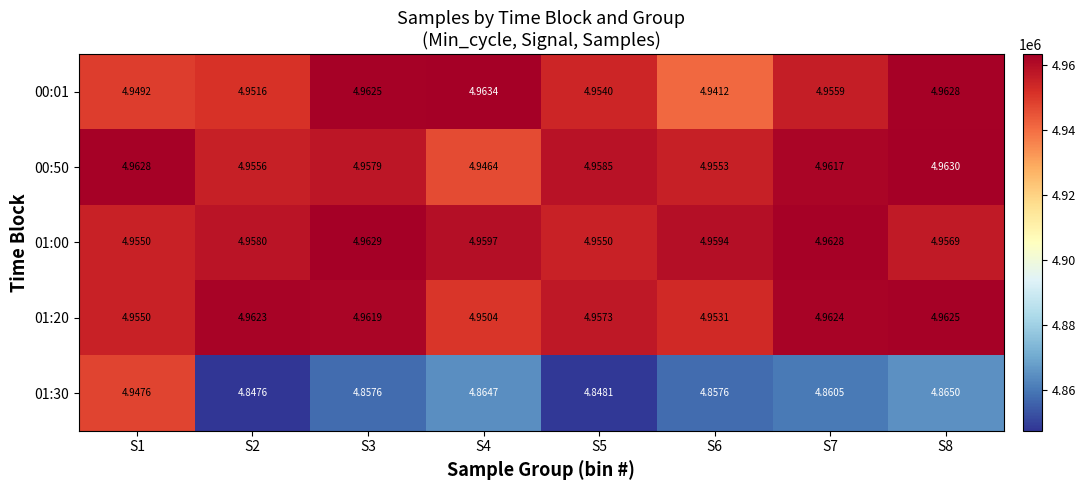

How many data points does each series have?

8